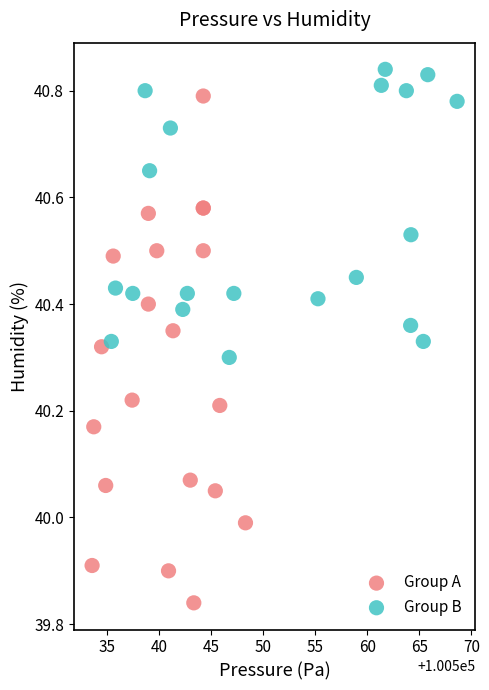

Which series contains the highest Y value?

Group B